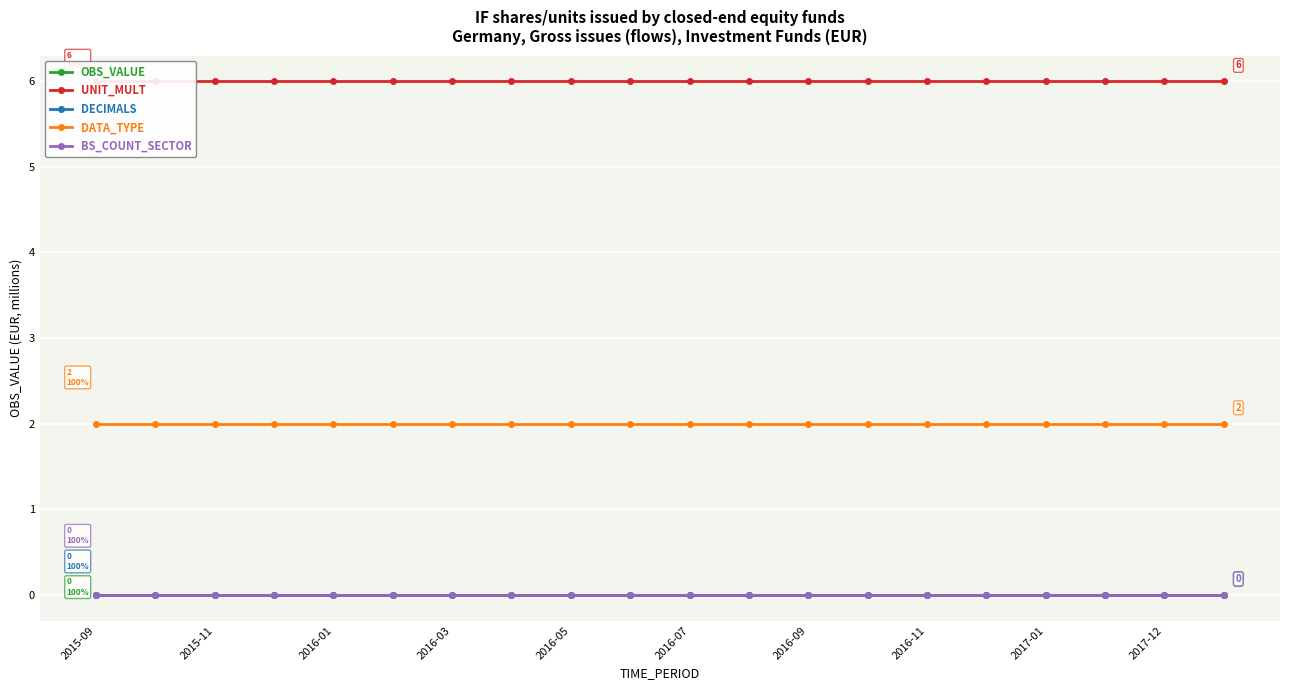

Is the value of OBS_VALUE at 2015-11 greater than the value of DECIMALS at 15?

No